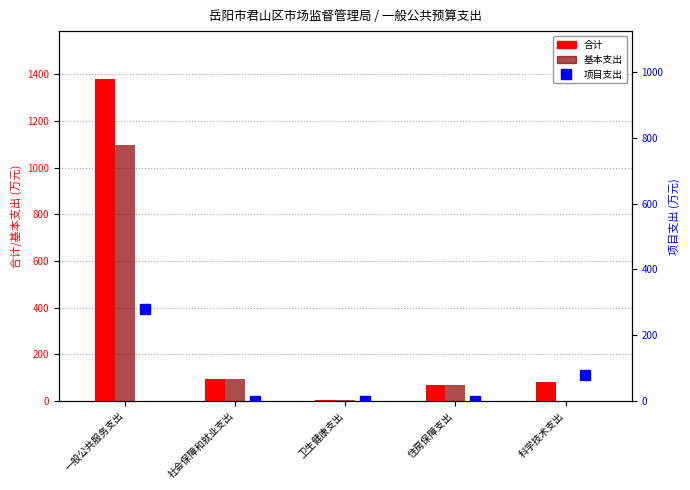

Is the value of 基本支出 at 住房保障支出 greater than the value of 合计 at 科学技术支出?

No